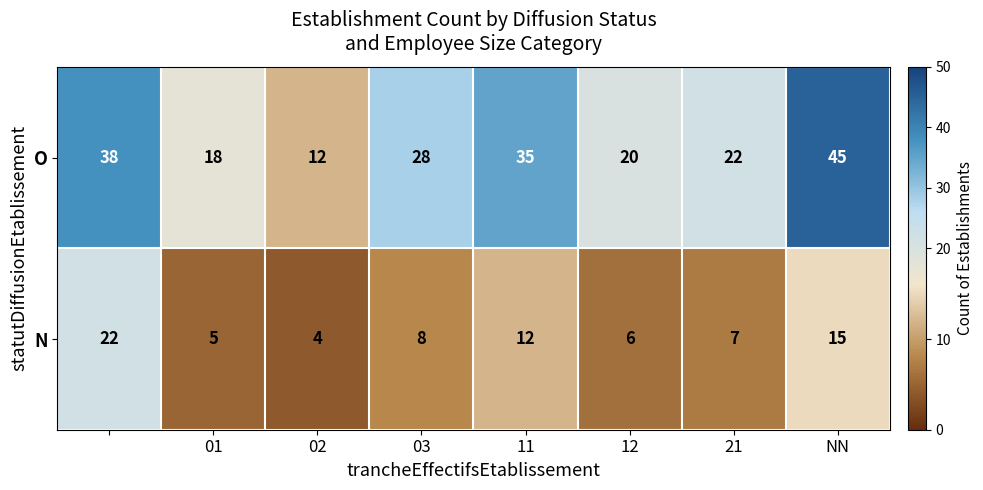

Which series has the largest range (max minus min)?

O